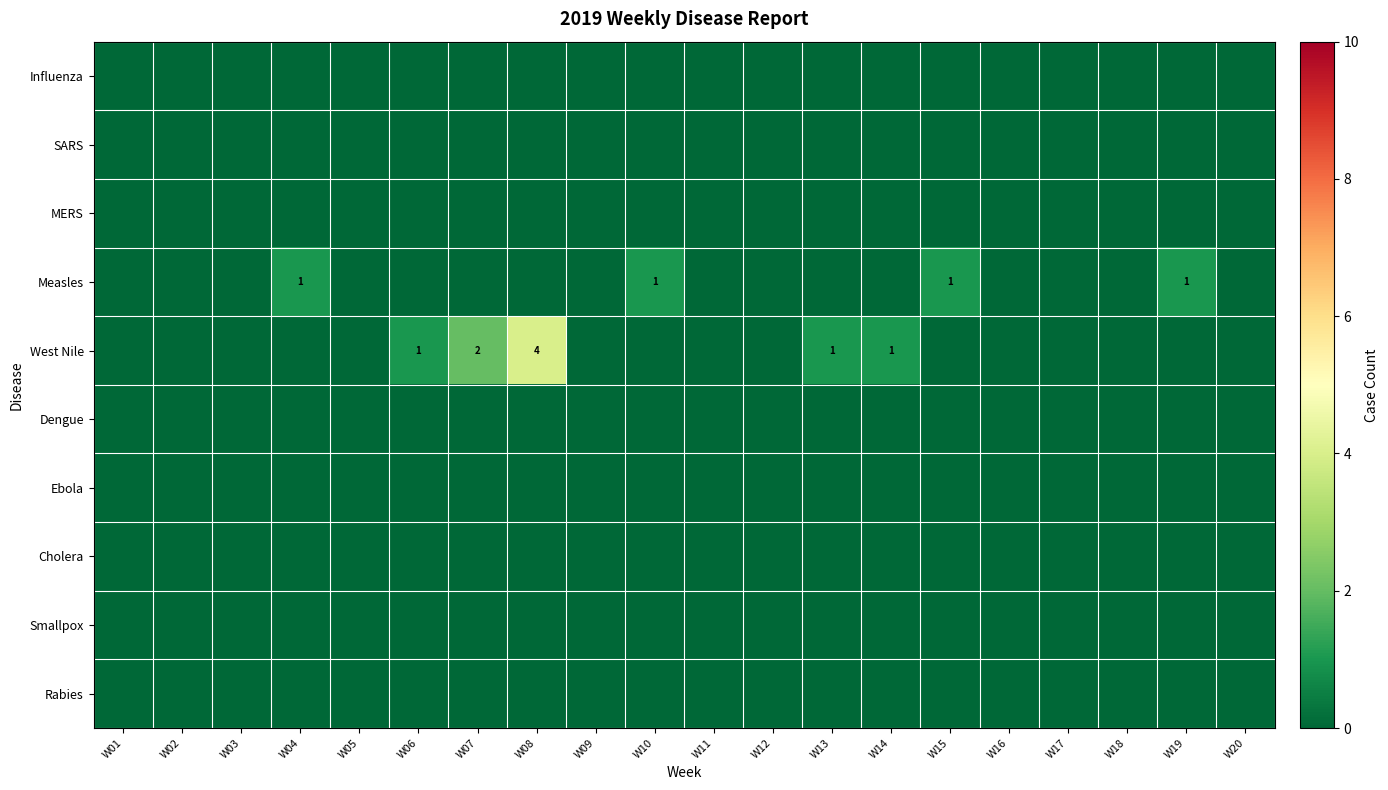

Is it true that Smallpox equals 0 at W10?

True